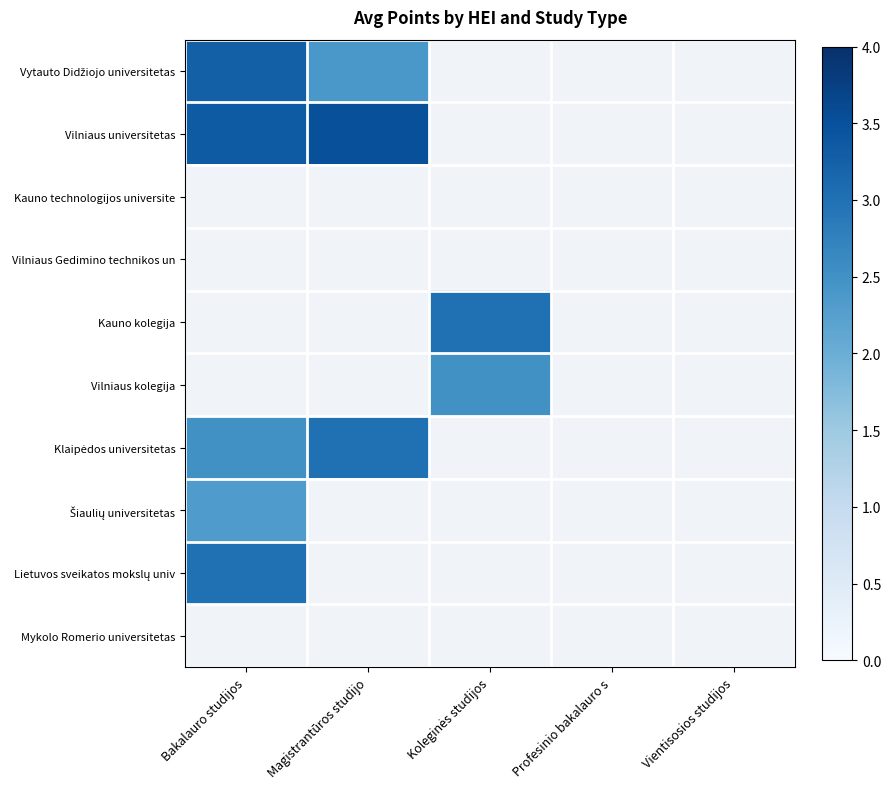

What is the spread (max minus min) of values at Magistrantūros studijo?

1.1